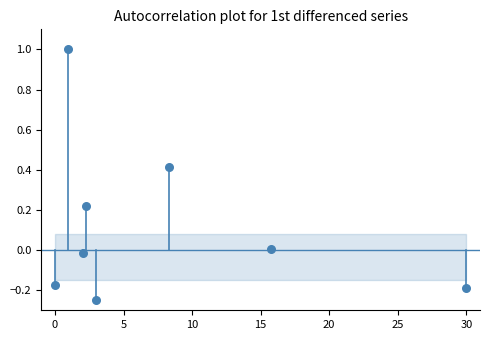

What is the average X value?

7.8